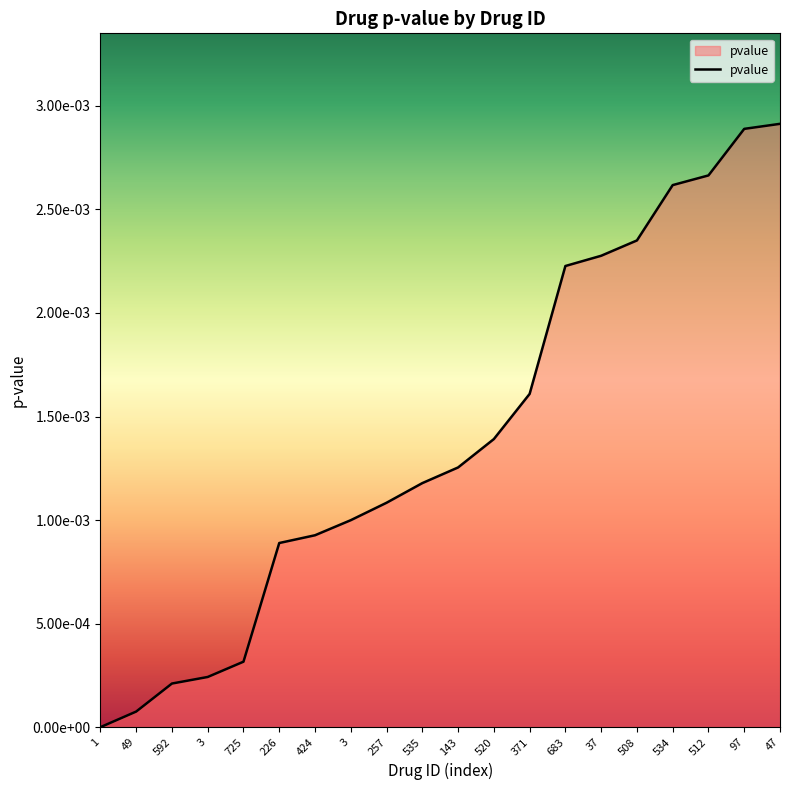

Does the chart display data point markers on the line(s)?

No